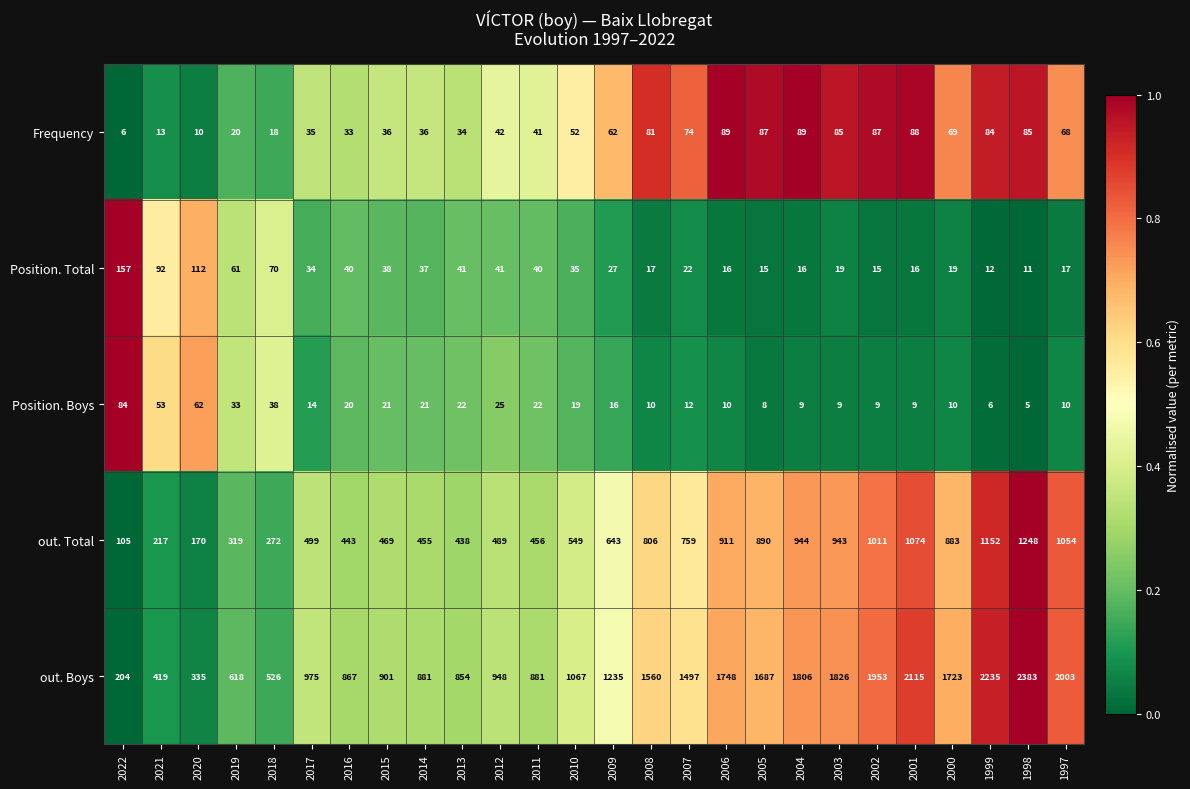

Read the Position. Total value at 2001.

16